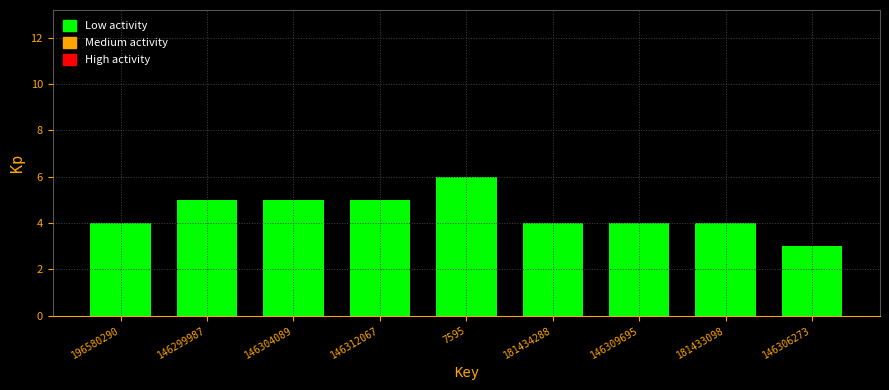

Reading left to right, extract all data points from this chart.

196580290=4	146299987=5	146304089=5	146312067=5	7595=6	181434288=4	146309695=4	181433098=4	146306273=3